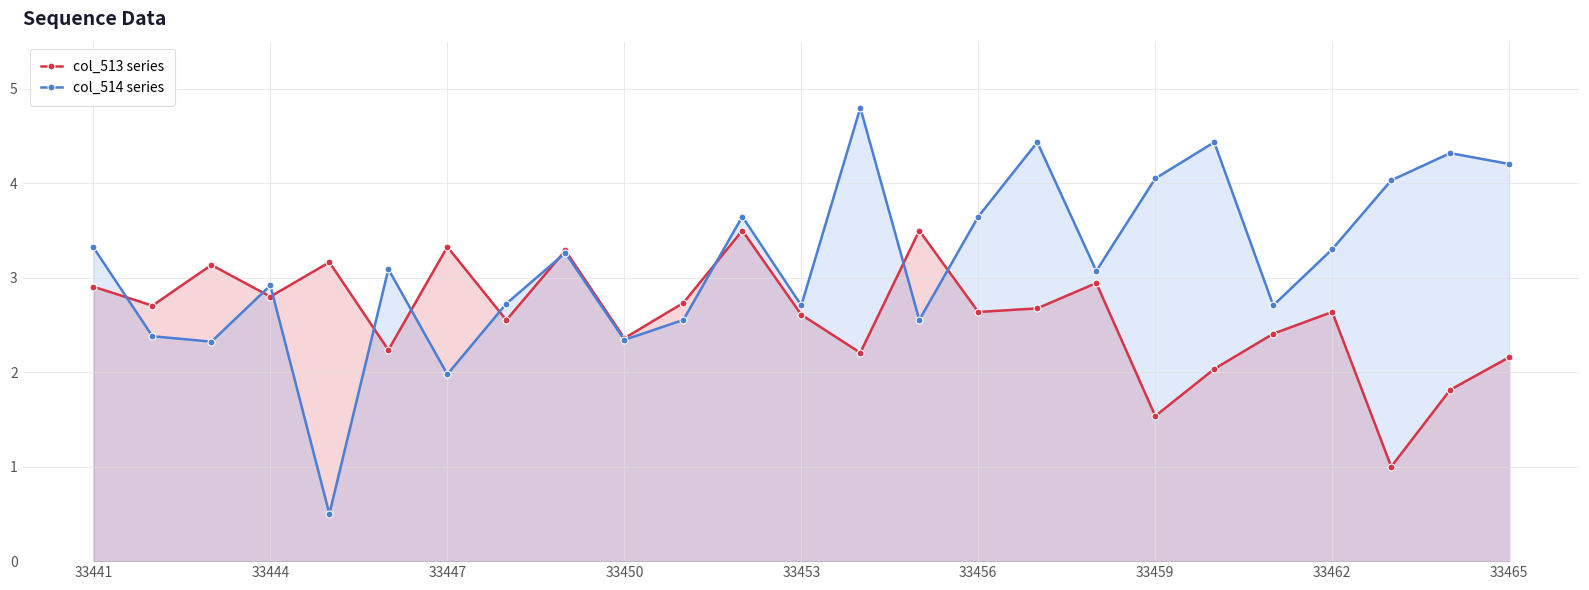

Count the number of data series in this chart.

2